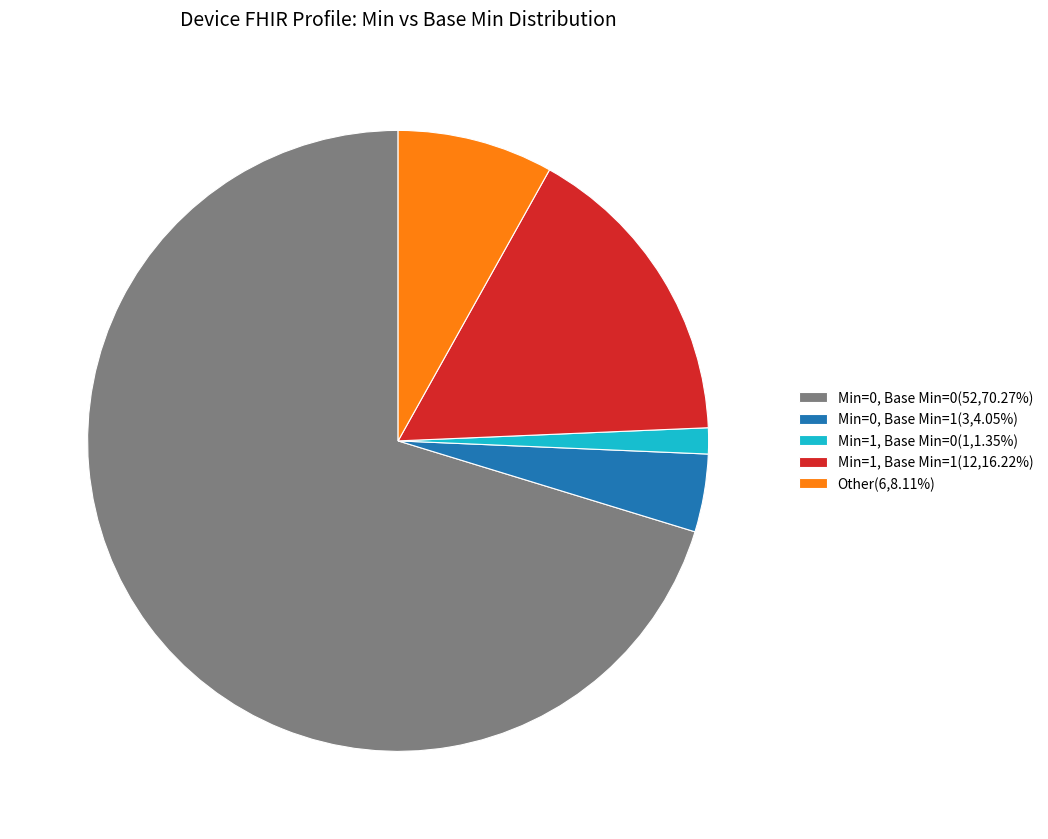

Do Min=1, Base Min=0(1,1.35%) and Other(6,8.11%) together represent more than half of the pie?

No